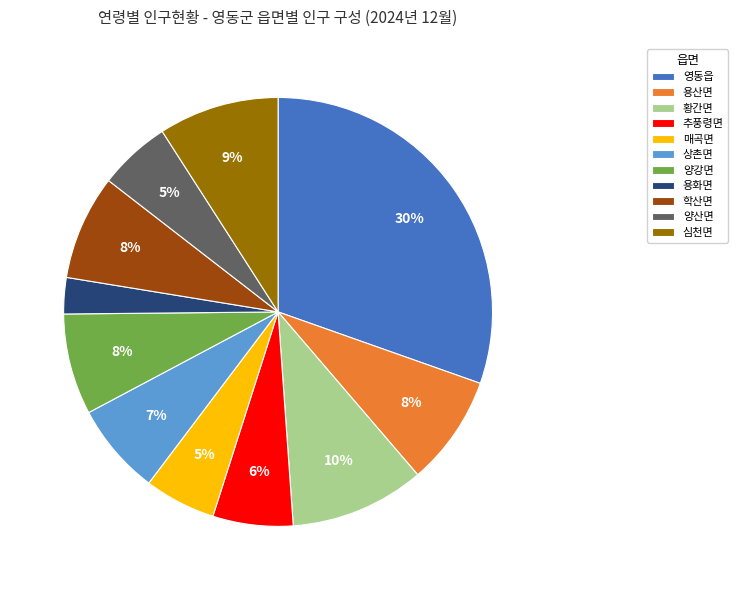

To the nearest percent, what portion does 영동읍 represent?

30%